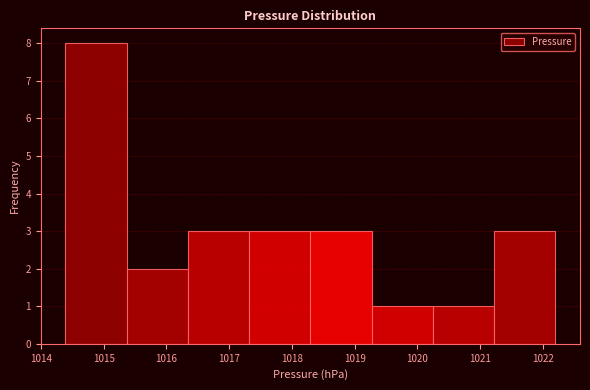

Reading left to right, transcribe this chart: for each bar, give the range it covers on the x-axis and its height. Neither the bar edges nor the heights are printed on the chart, so give them approximately, as read against the axes.

1014.4 to 1015.4: 8
1015.4 to 1016.3: 2
1016.3 to 1017.3: 3
1017.3 to 1018.3: 3
1018.3 to 1019.3: 3
1019.3 to 1020.2: 1
1020.2 to 1021.2: 1
1021.2 to 1022.2: 3